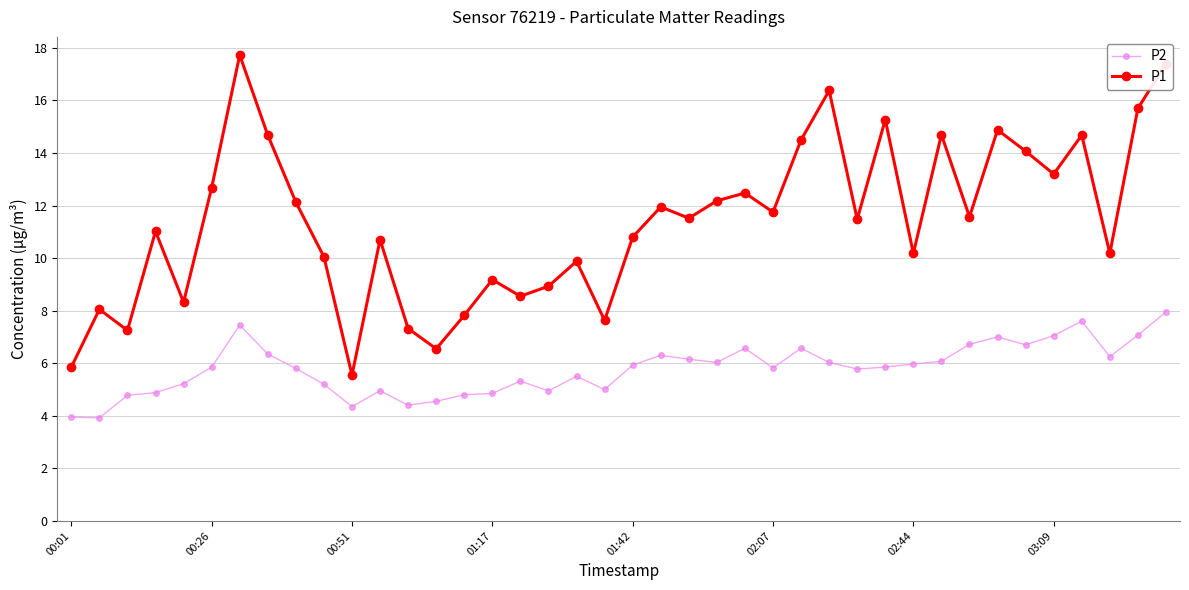

What is the average value of the P2 series?

5.8